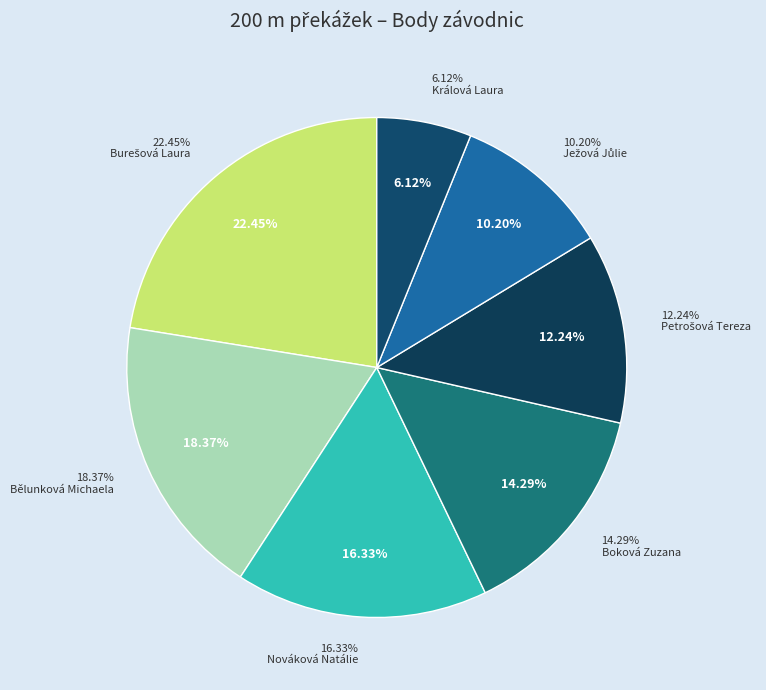

Which slice is the largest?

Burešová Laura